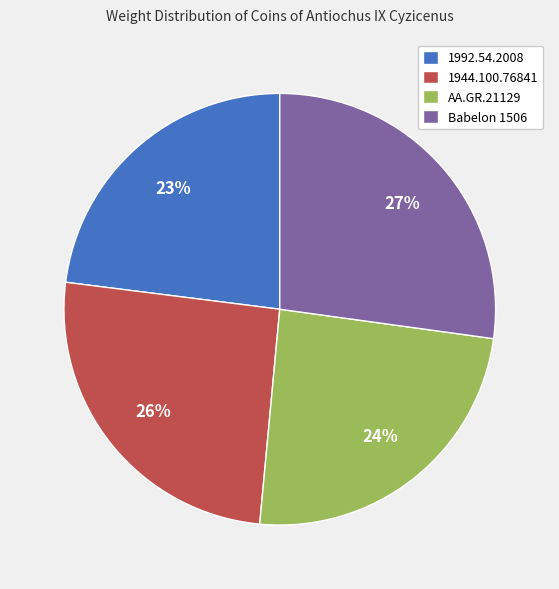

To the nearest percent, what is the difference between the largest and smallest slice percentages?

4%